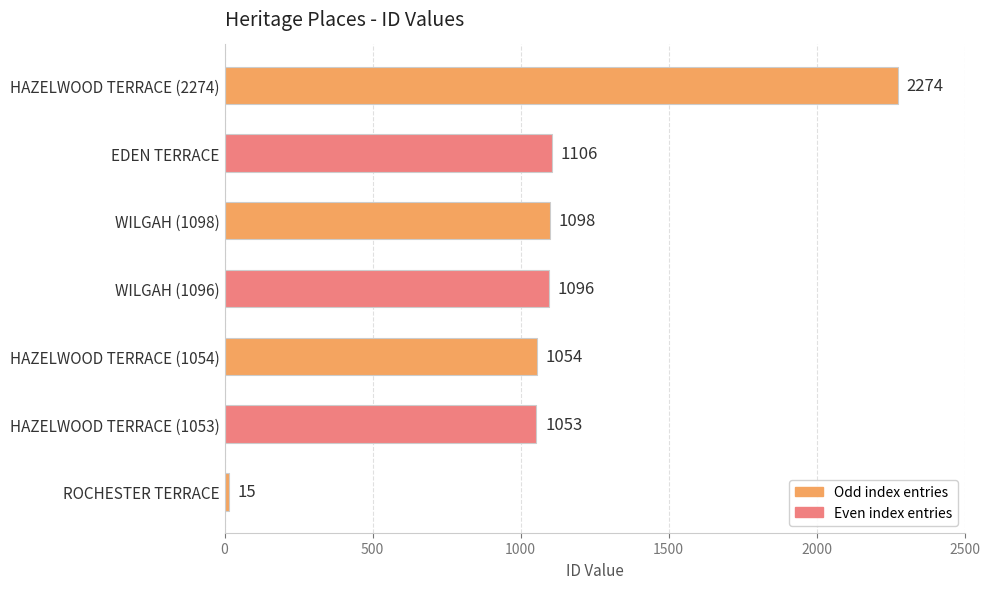

List the labels in order of value, smallest first.

ROCHESTER TERRACE, HAZELWOOD TERRACE (1053), HAZELWOOD TERRACE (1054), WILGAH (1096), WILGAH (1098), EDEN TERRACE, HAZELWOOD TERRACE (2274)